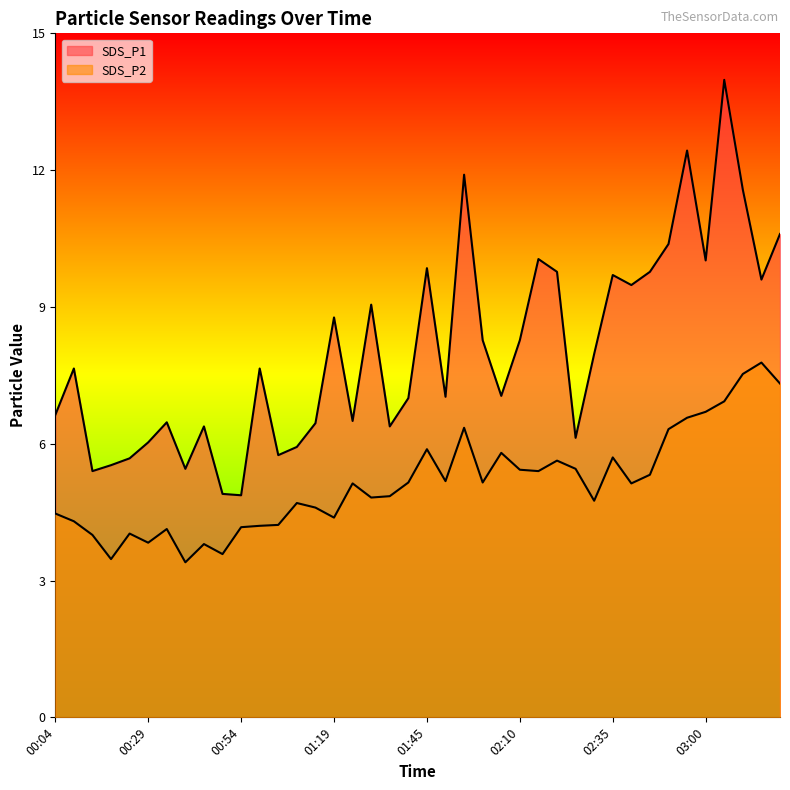

Rank the series at 02:35 from lowest to highest value.

SDS_P2, SDS_P1